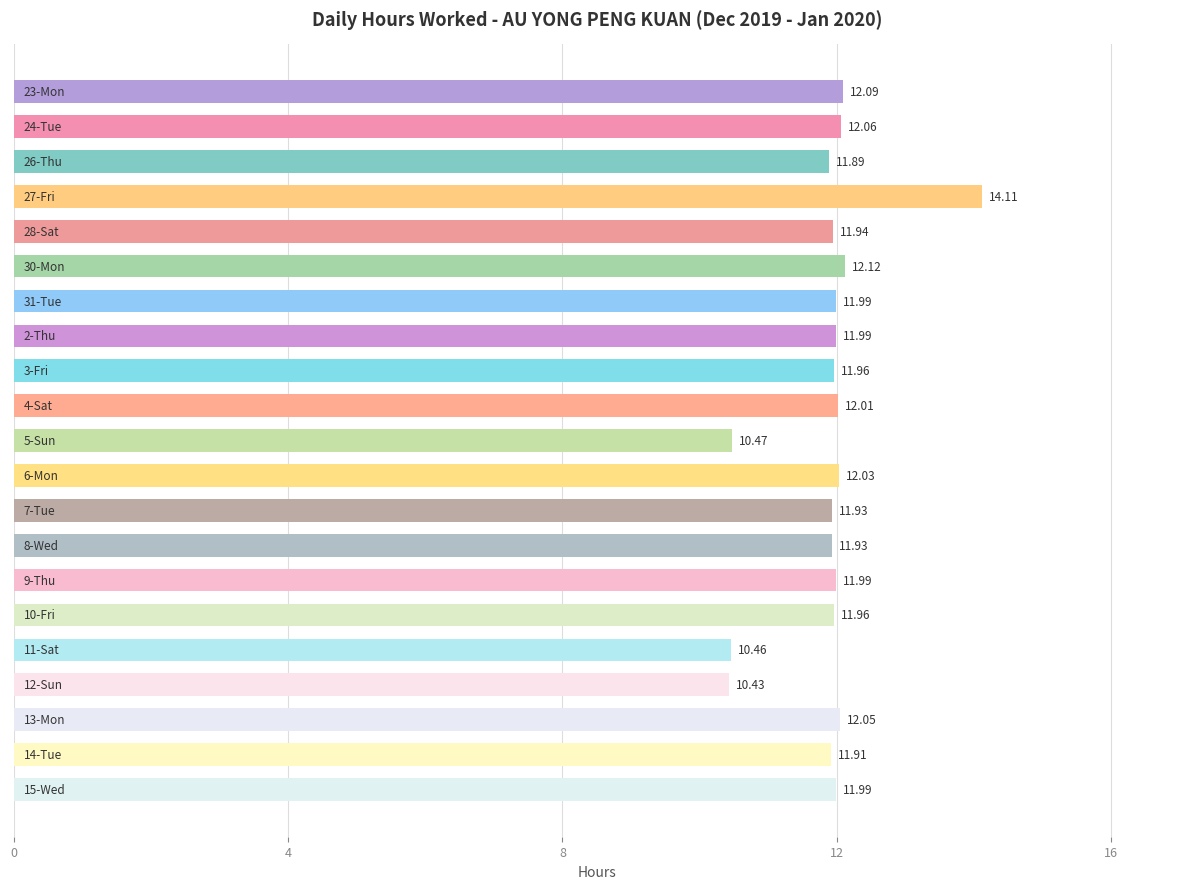

Does the chart contain stacked bars?

No